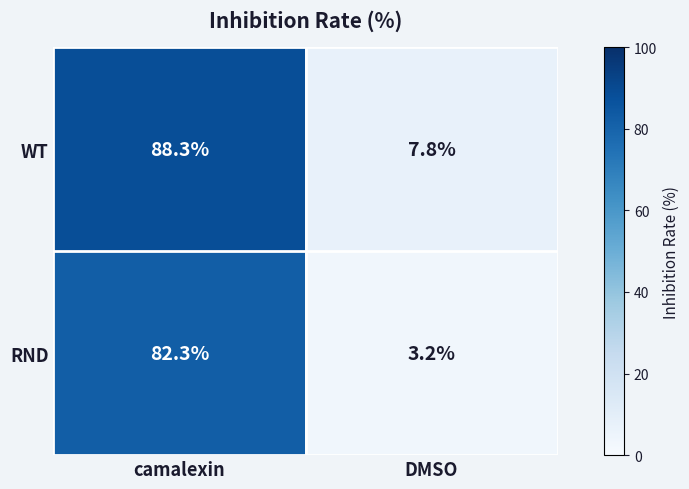

Reading right to left, transcribe all the data shown in this chart.

WT: DMSO=7.8	camalexin=88.3
RND: DMSO=3.2	camalexin=82.3